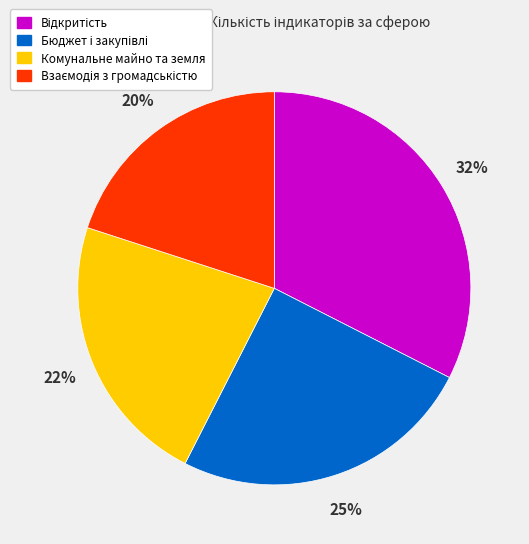

Is there a majority slice in this chart?

No